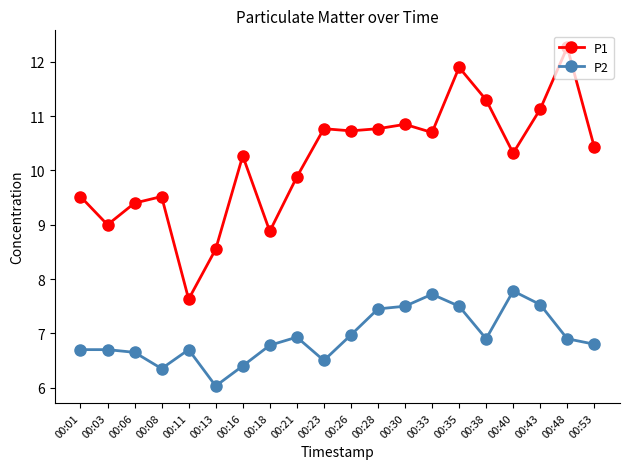

True or false: P1 and P2 intersect in this chart.

False